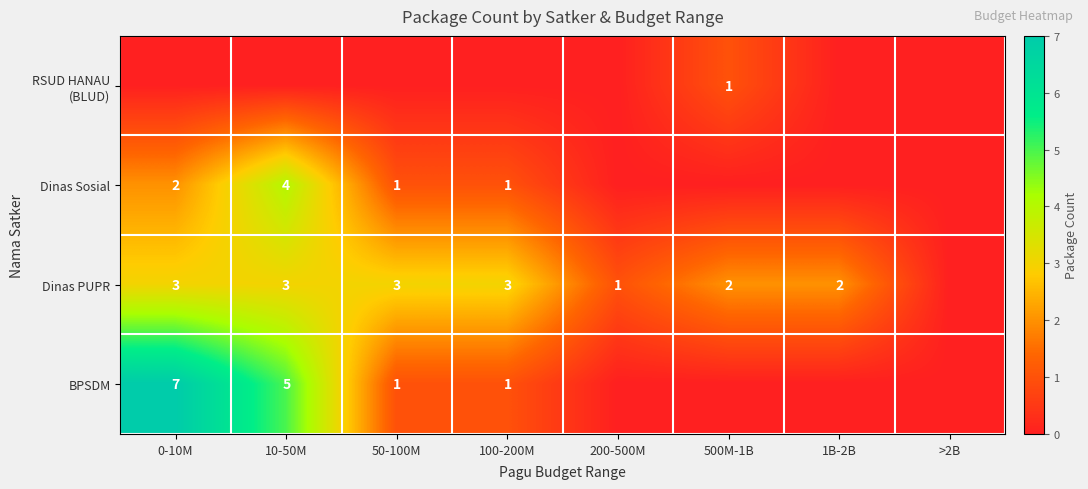

The Dinas PUPR series shows 2 at 200-500M. True or false?

False